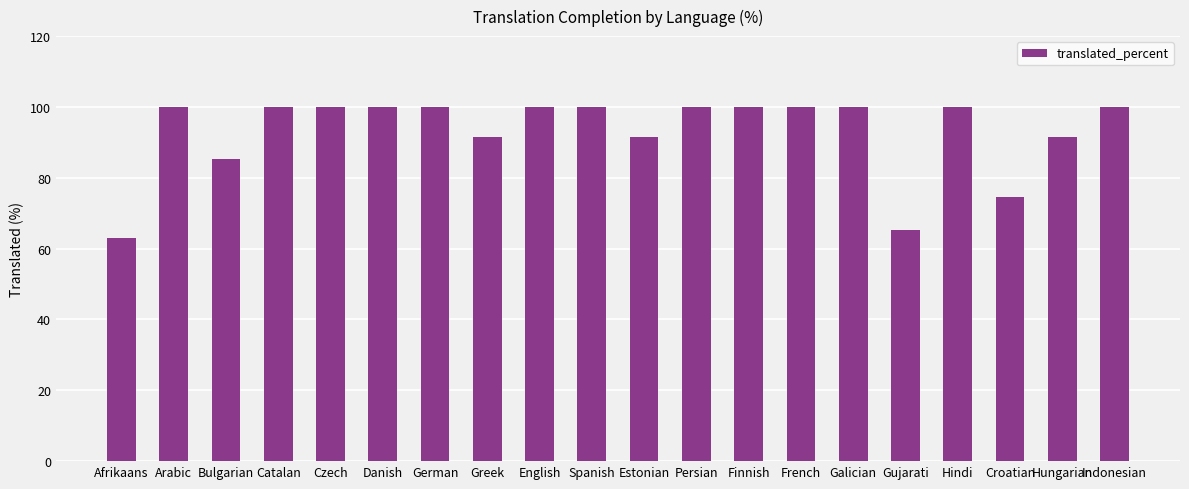

Where is the data nearest to the value 81?

Bulgarian